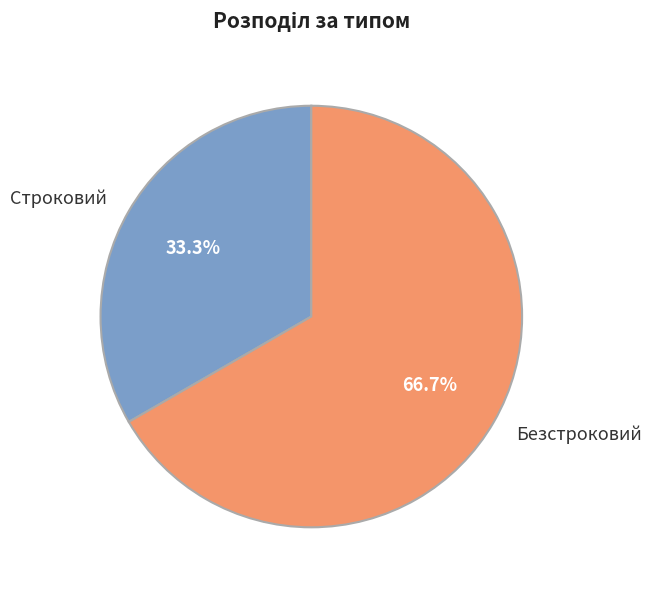

Is it true that Строковий is 19% of the pie?

False